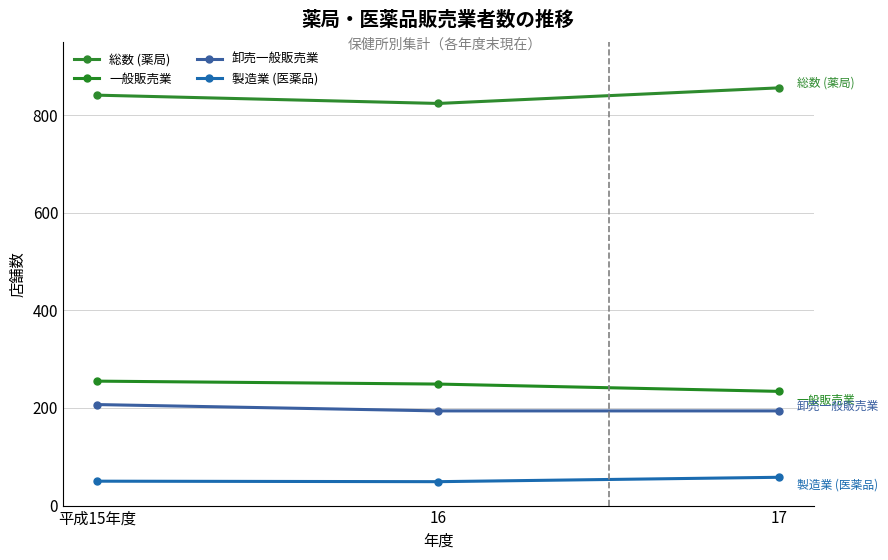

How many categories are shown in the chart?

3